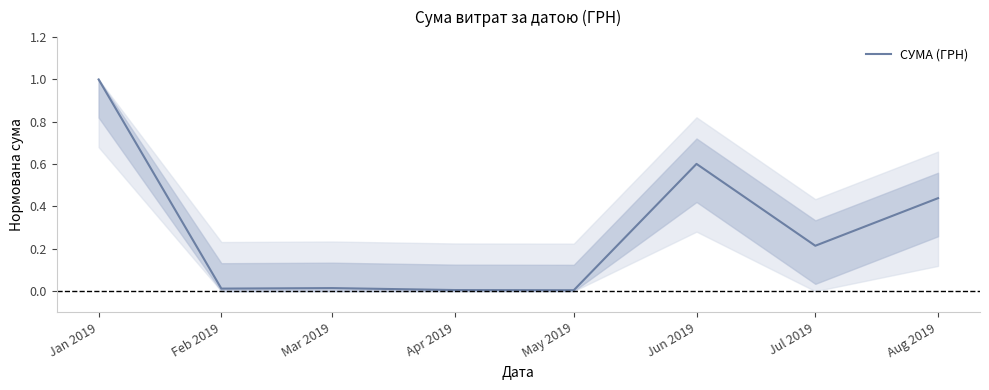

What is the average value?

0.3